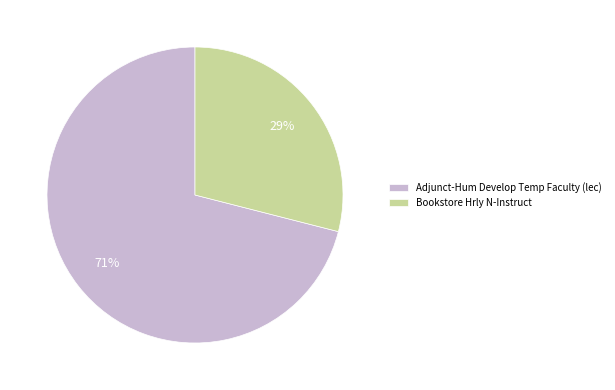

Between Bookstore Hrly N-Instruct and Adjunct-Hum Develop Temp Faculty (lec), which is larger?

Adjunct-Hum Develop Temp Faculty (lec)